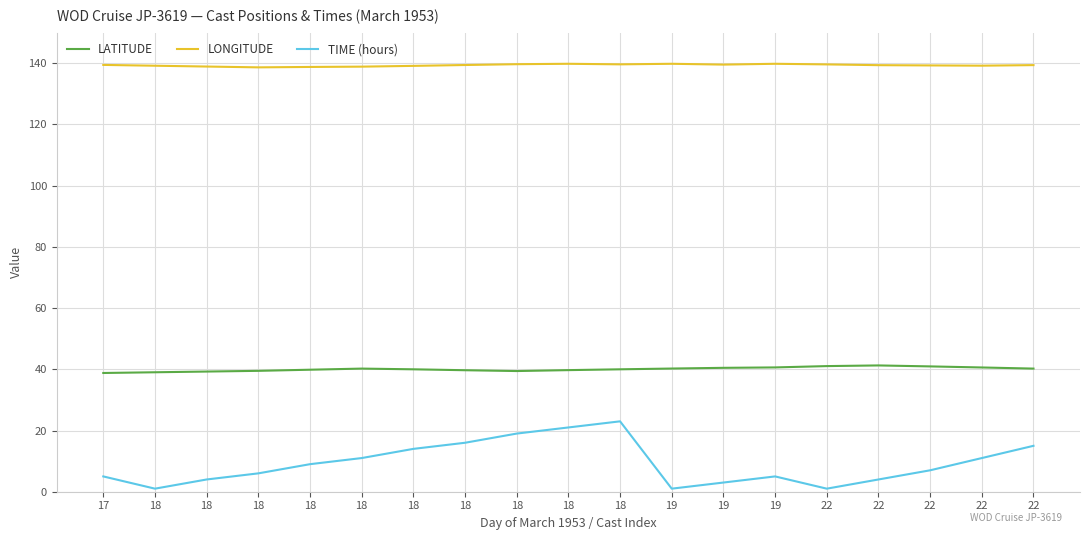

Is the value of LATITUDE at 18 greater than the value of LONGITUDE at 22?

No